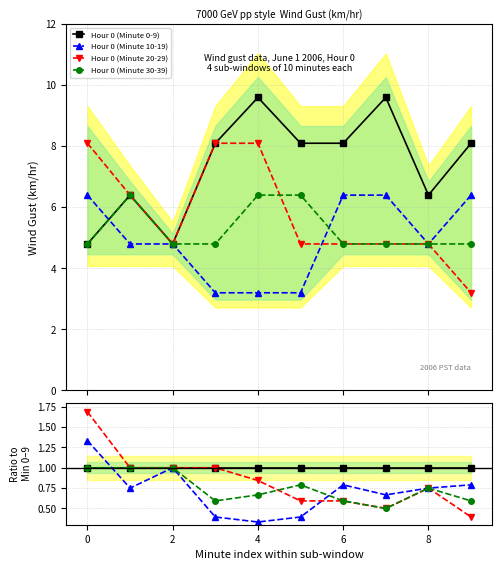

True or false: Hour 0 (Minute 30-39) and Hour 0 (Minute 10-19) cross at least once.

True